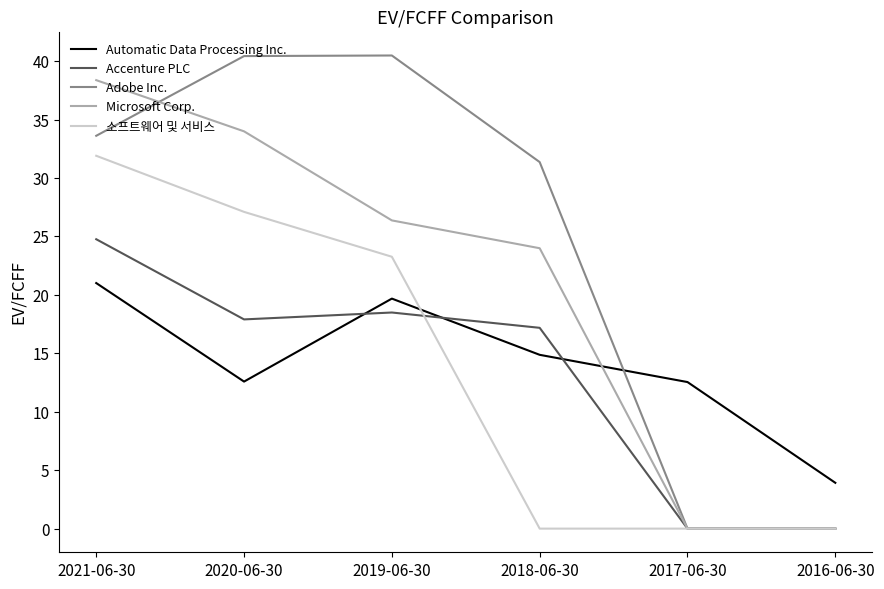

Where is Adobe Inc. nearest to the value 20?

2018-06-30